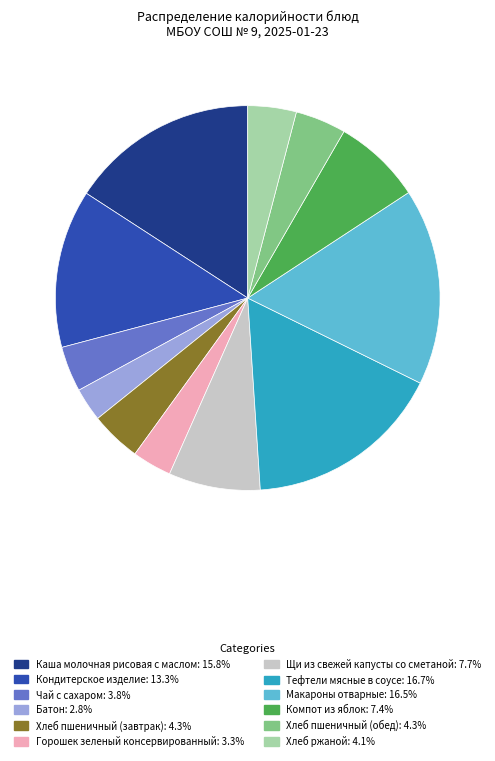

What is the ratio of the value at Хлеб ржаной: 4.1% to the value at Щи из свежей капусты со сметаной: 7.7%?

0.5